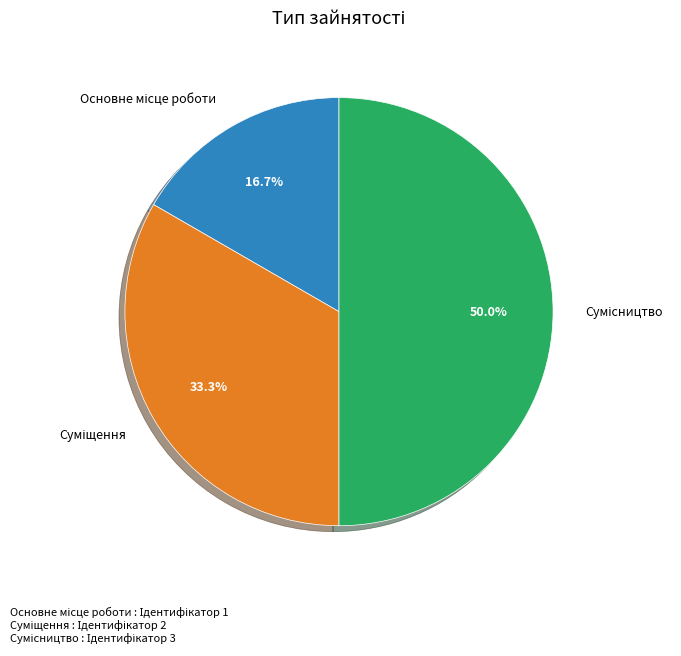

How many segments does this pie chart have?

3